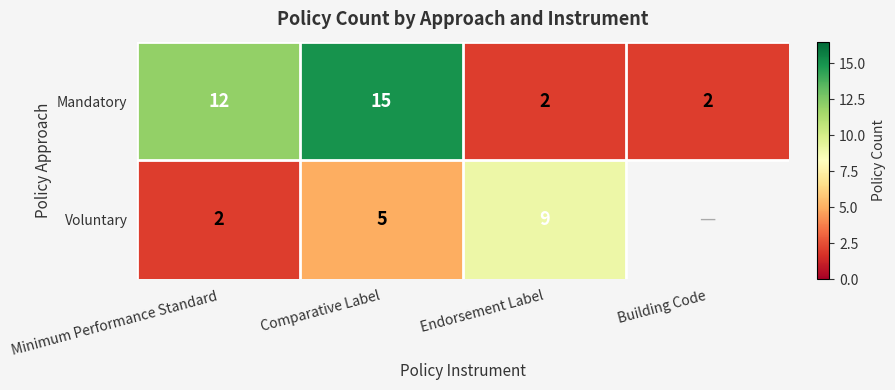

At how many categories does at least one series exceed 4?

3